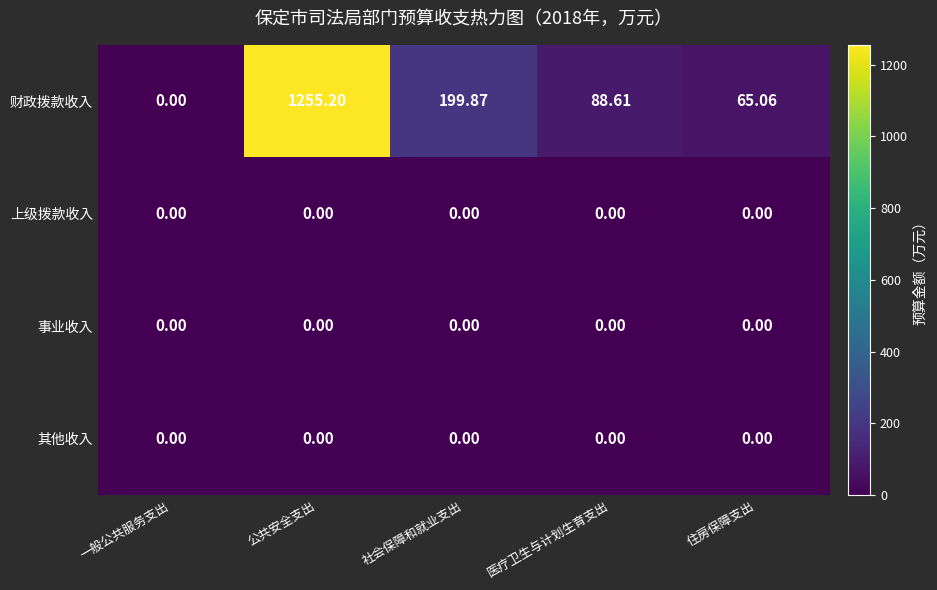

At how many categories does at least one series exceed 1214?

1